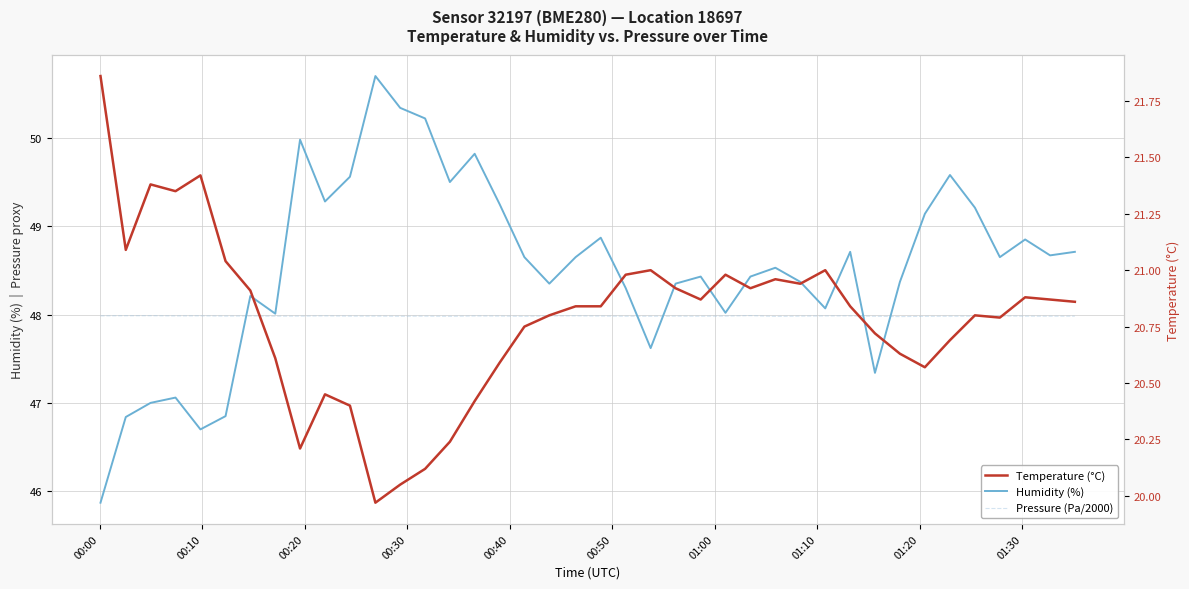

True or false: Temperature (°C) and Humidity (%) cross at least once.

False